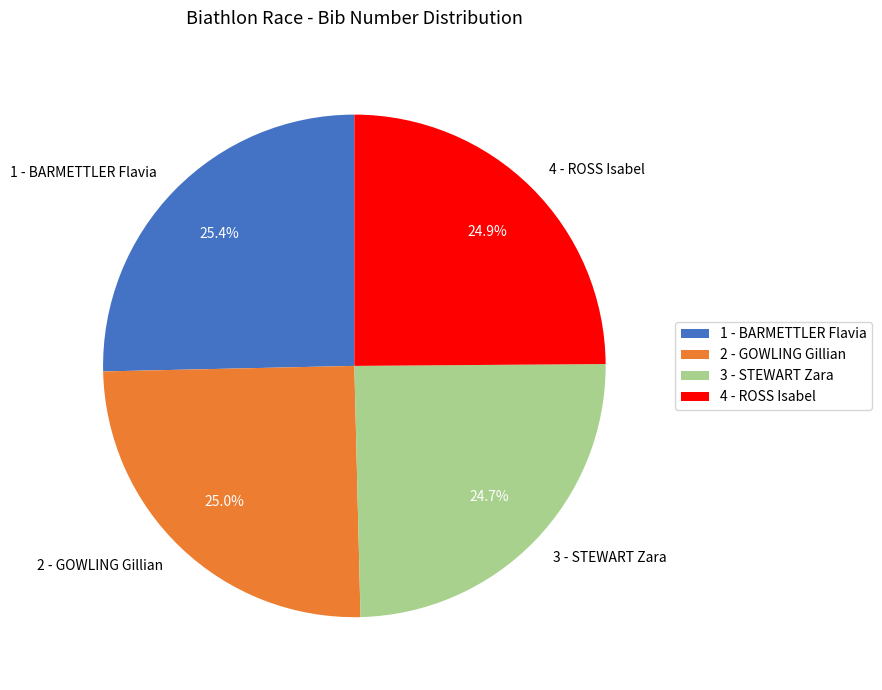

What percentage is NOT represented by 3 - STEWART Zara?

75.3%